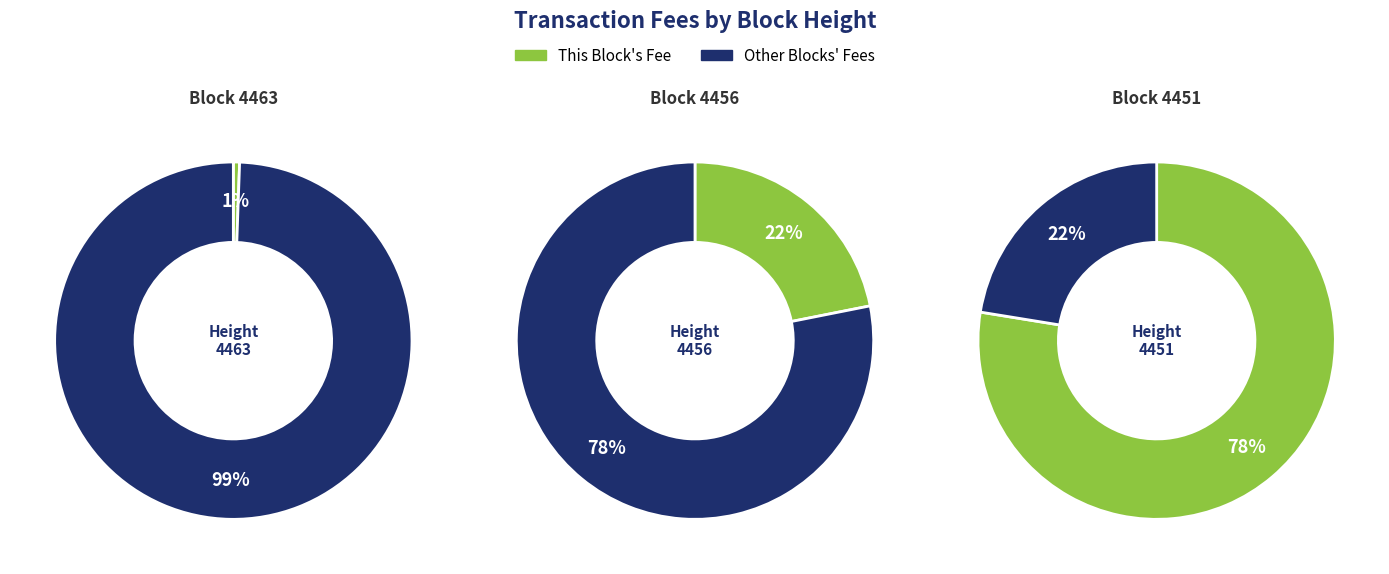

To the nearest percent, what is the combined percentage of 4456 and 4463?

22%